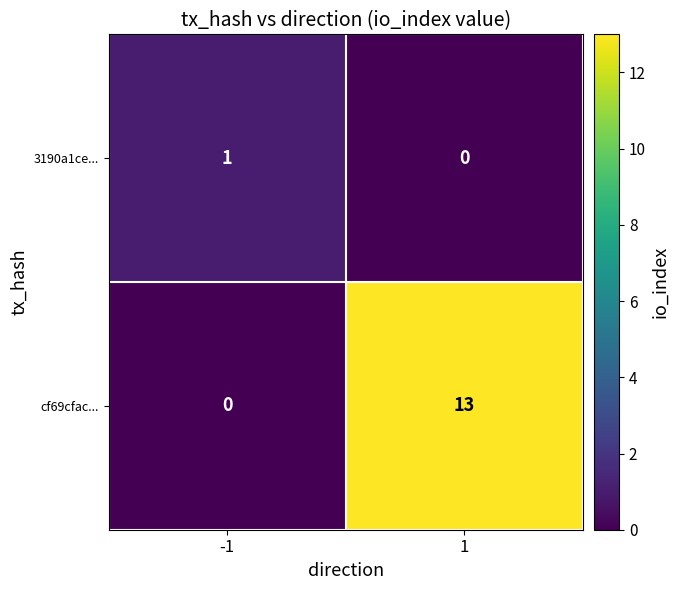

The value of 3190a1ce... at -1 is 1. True or false?

True